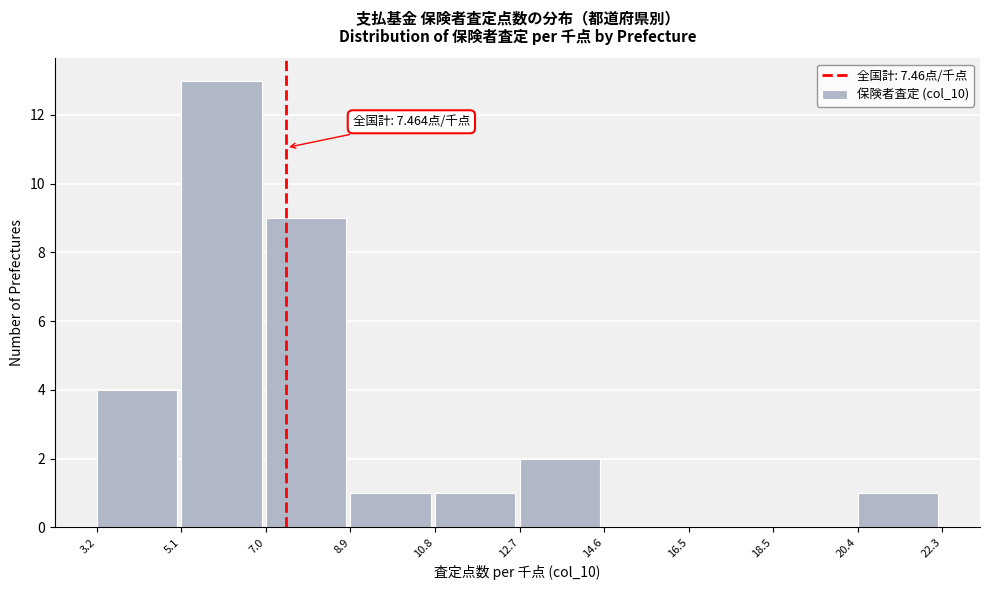

Which range on the x-axis has the tallest bar?

5.1 to 7.0